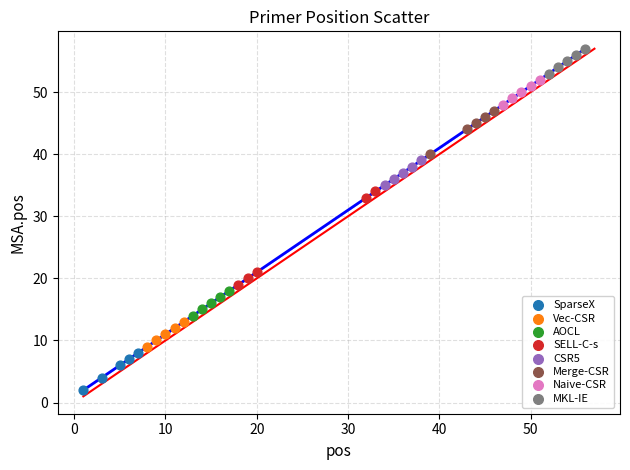

Which series reaches the maximum Y coordinate?

MKL-IE